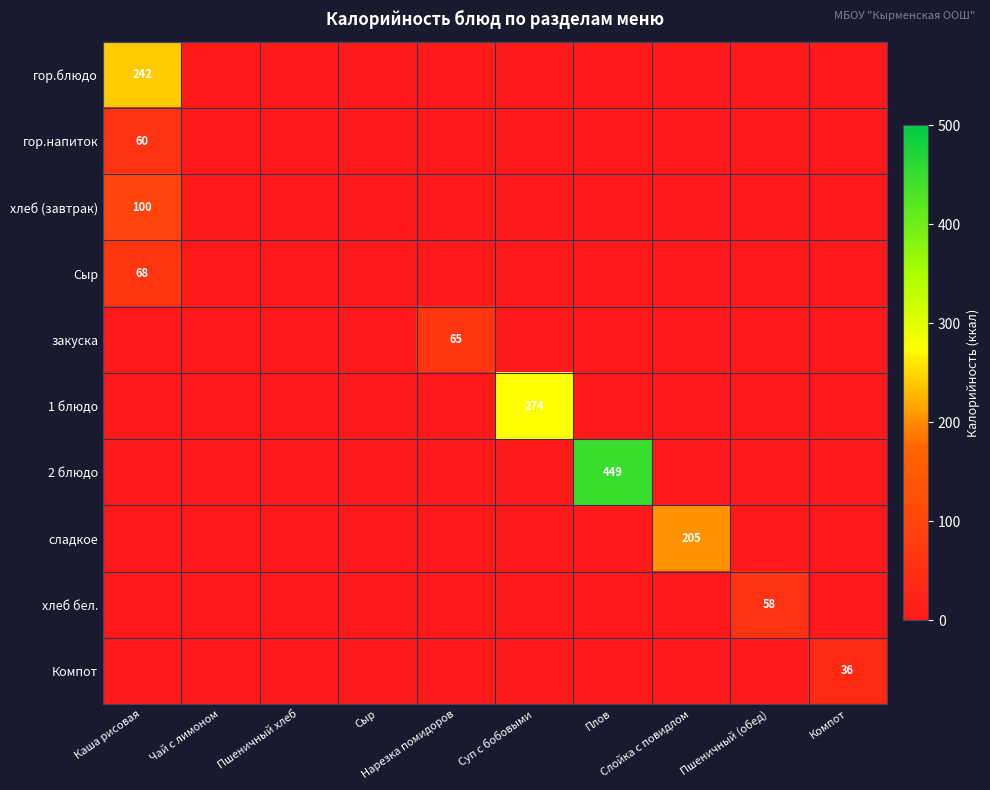

List the series in order of their peak value, highest first.

2 блюдо, 1 блюдо, гор.блюдо, сладкое, хлеб (завтрак), Сыр, закуска, гор.напиток, хлеб бел., Компот